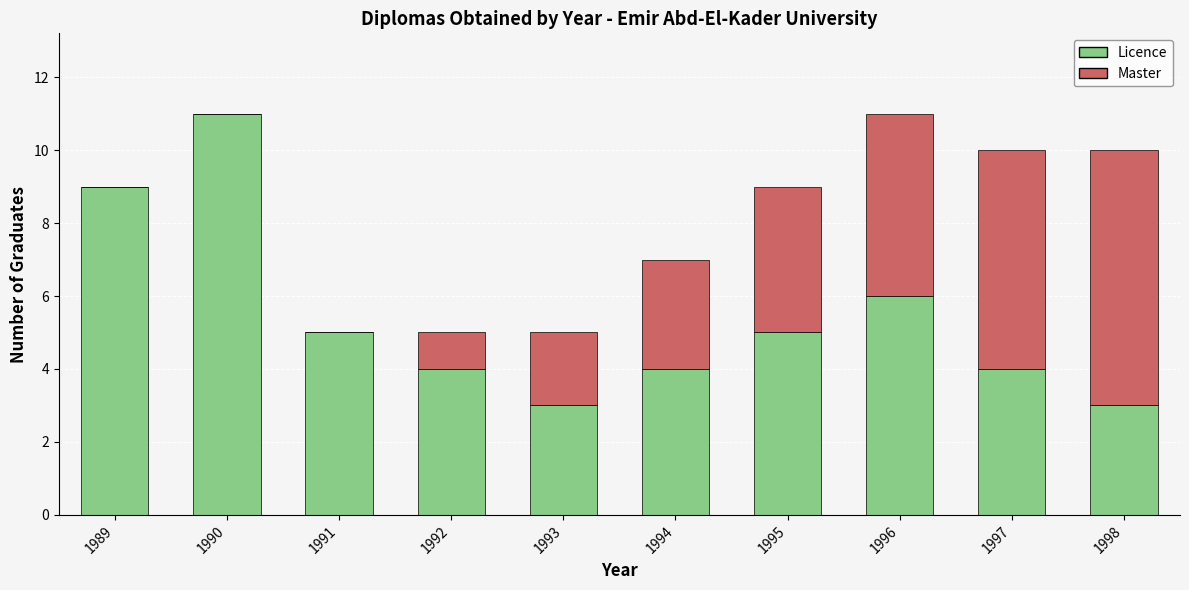

What are all the series names shown in the legend?

Licence, Master